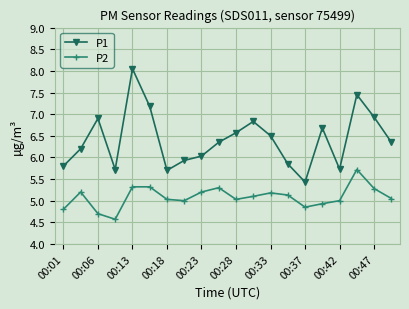

What is the greatest value displayed?

8.1